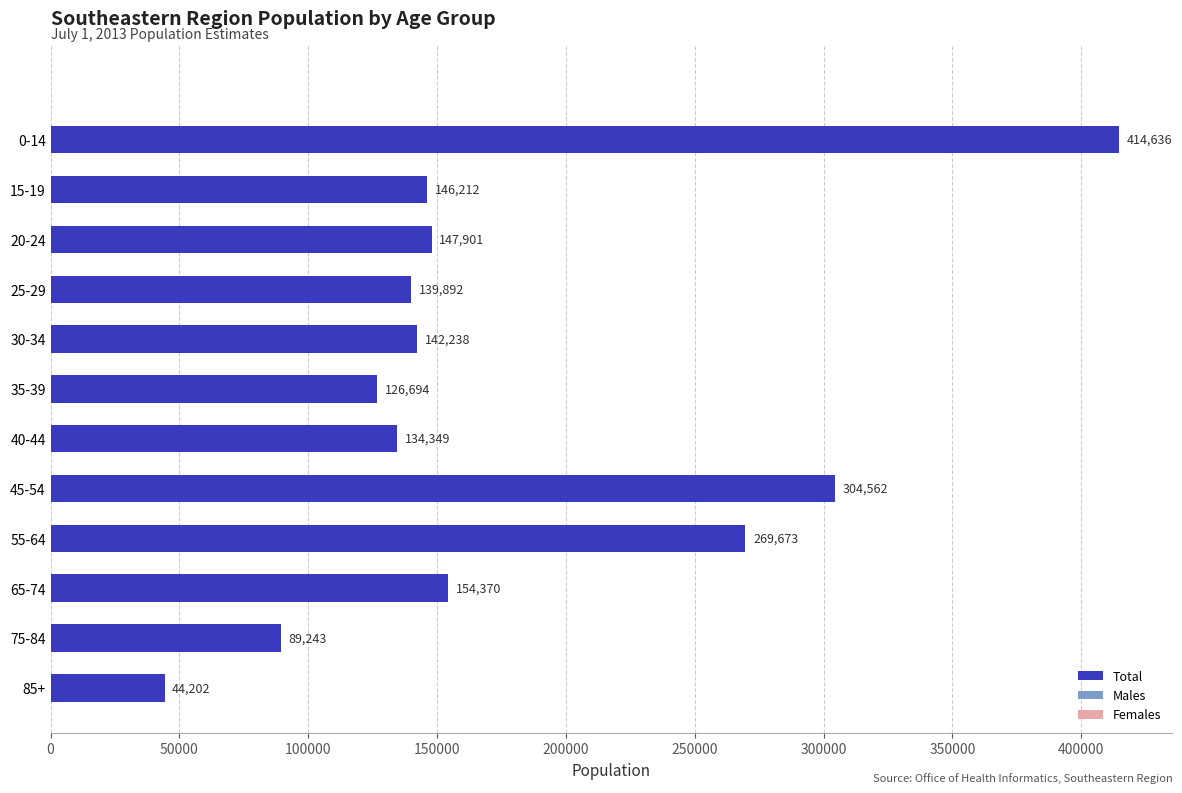

What is the ratio of the value at 35-39 to the value at 85+?

2.9